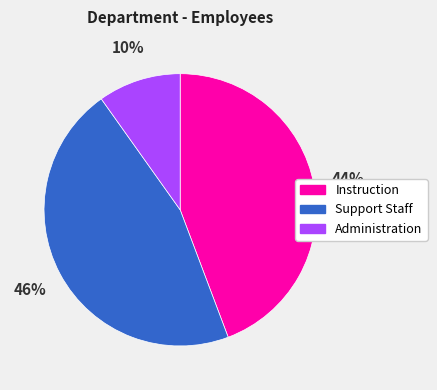

To the nearest percent, what is the difference between the Instruction and Support Staff slice percentages?

2%